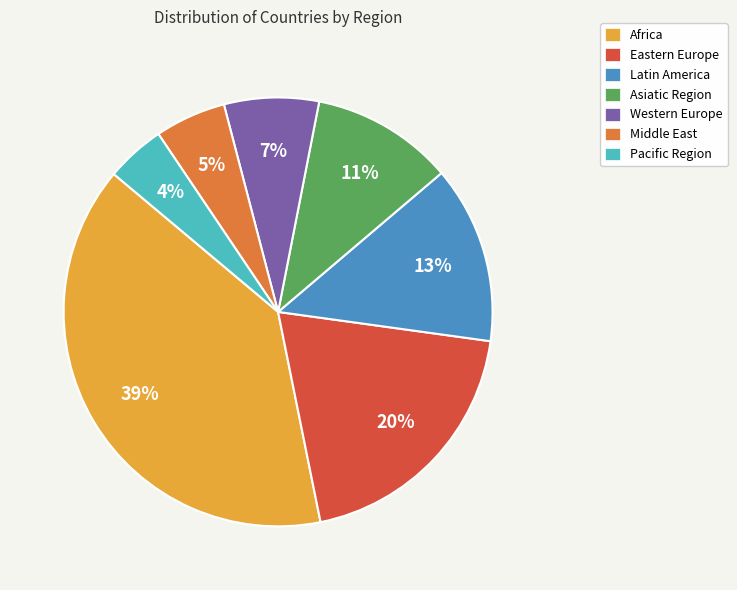

The Africa slice represents 48% of the pie. True or false?

False